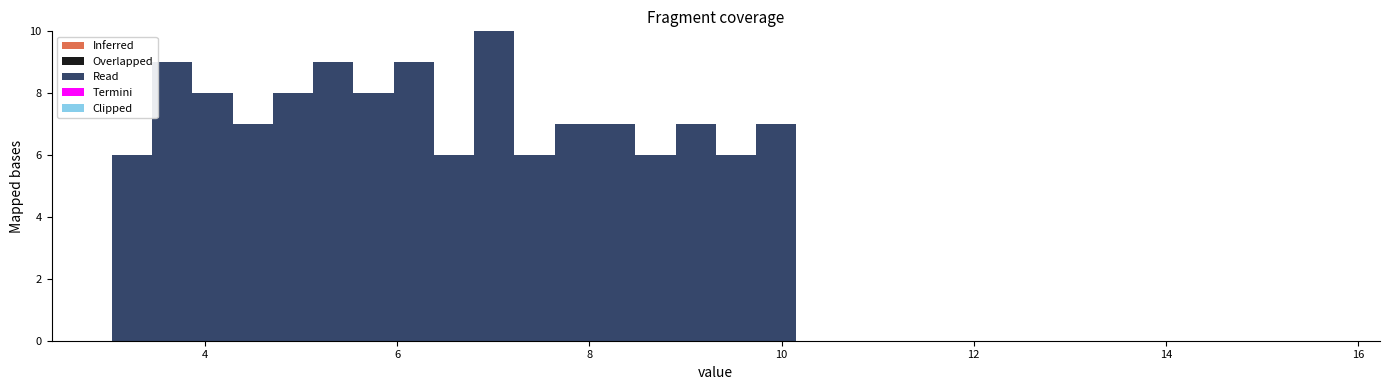

Read against the x-axis, roughly where is the centre of the tallest bar?

7.0